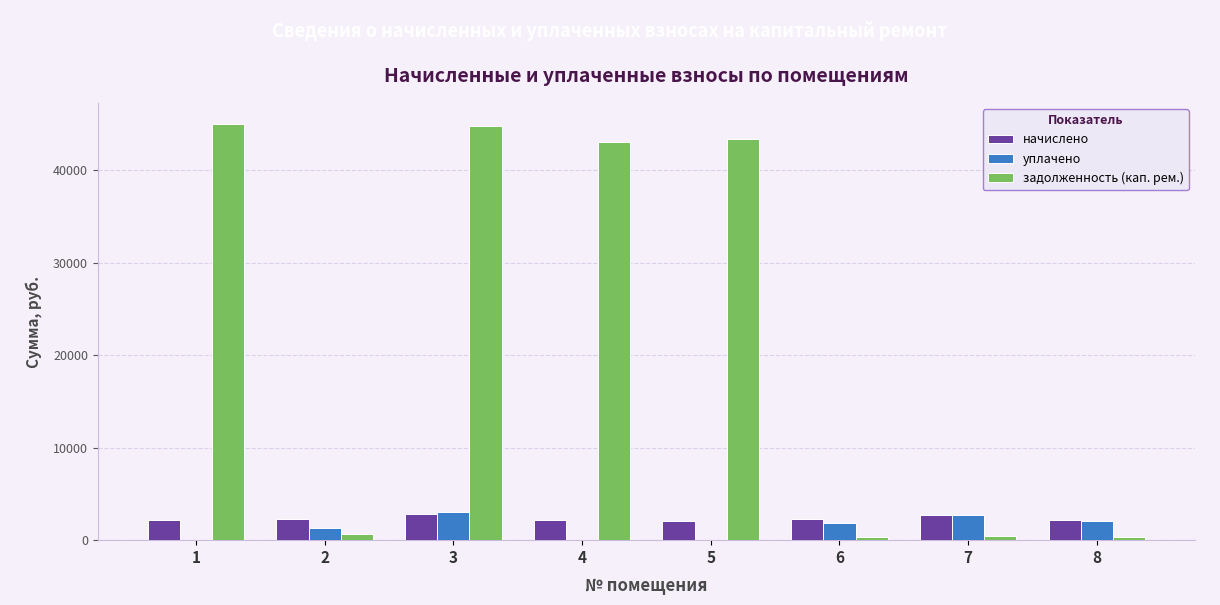

Count the number of data series in this chart.

3